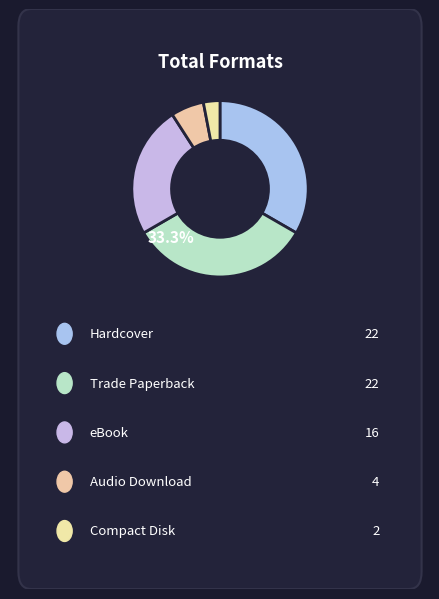

Rank the categories by value from highest to lowest.

Hardcover, Trade Paperback, eBook, Audio Download, Compact Disk